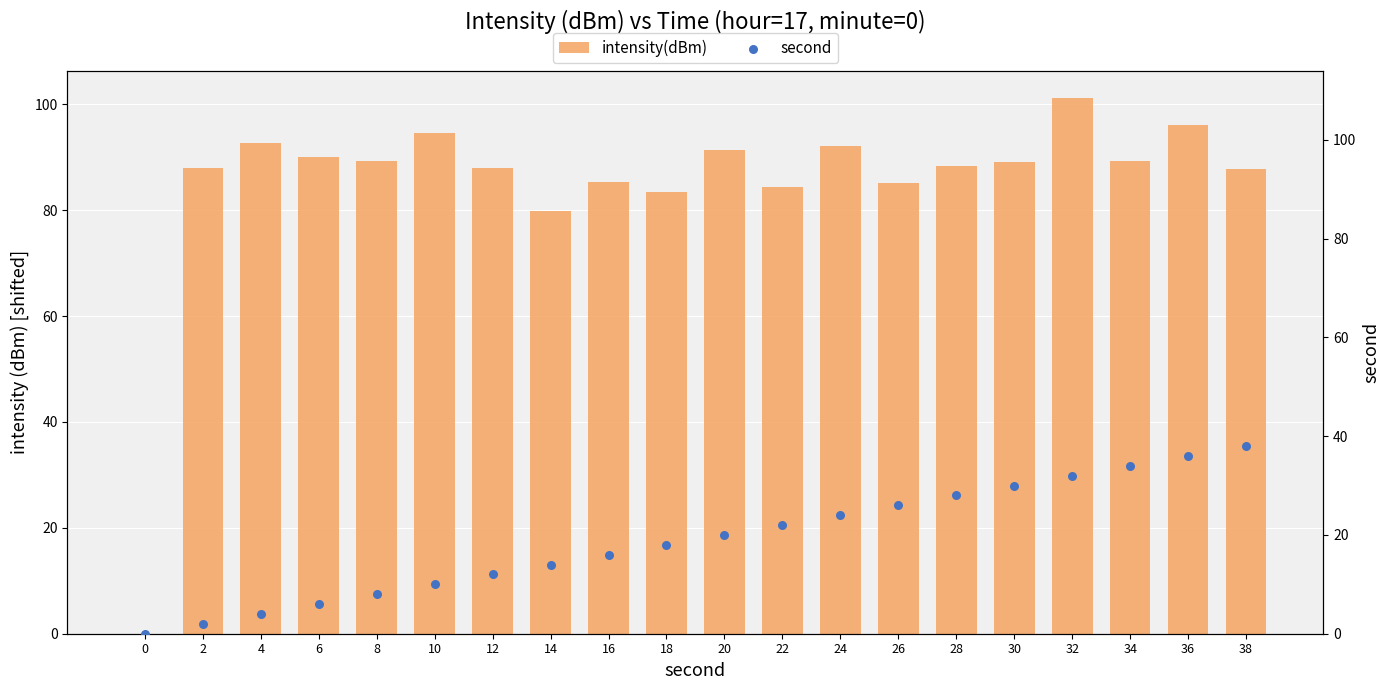

What is the total value across all series at 12?

99.9